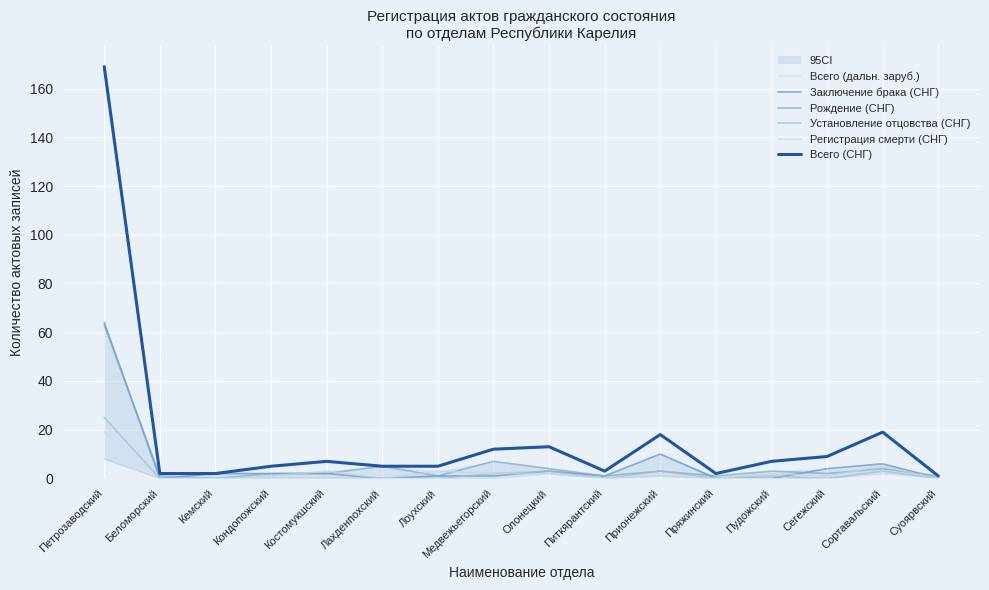

What is the total value across all series at Пряжинский?

3